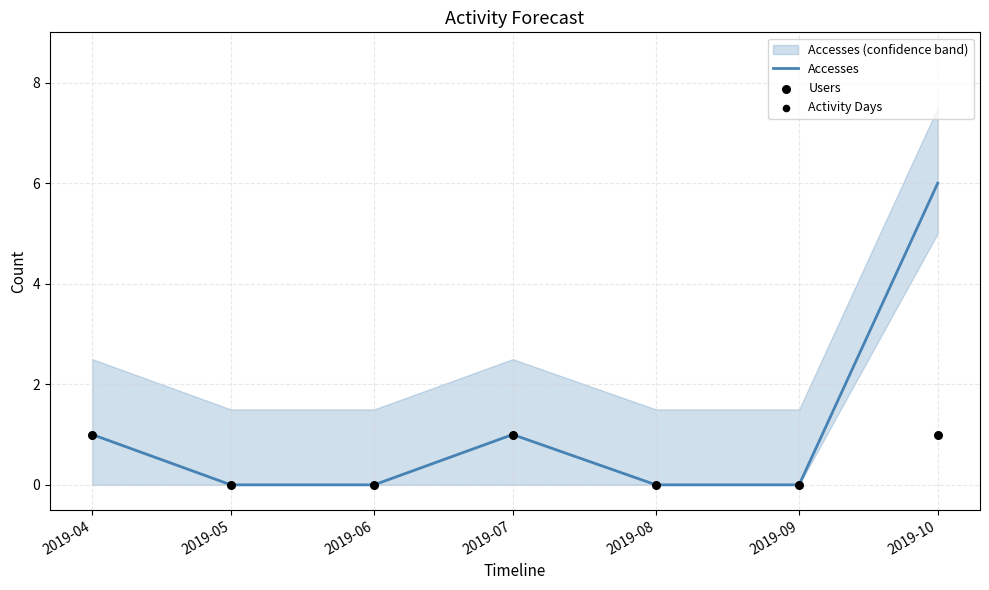

Is the value of Users at 2019-04 greater than the value of Accesses at 2019-04?

No